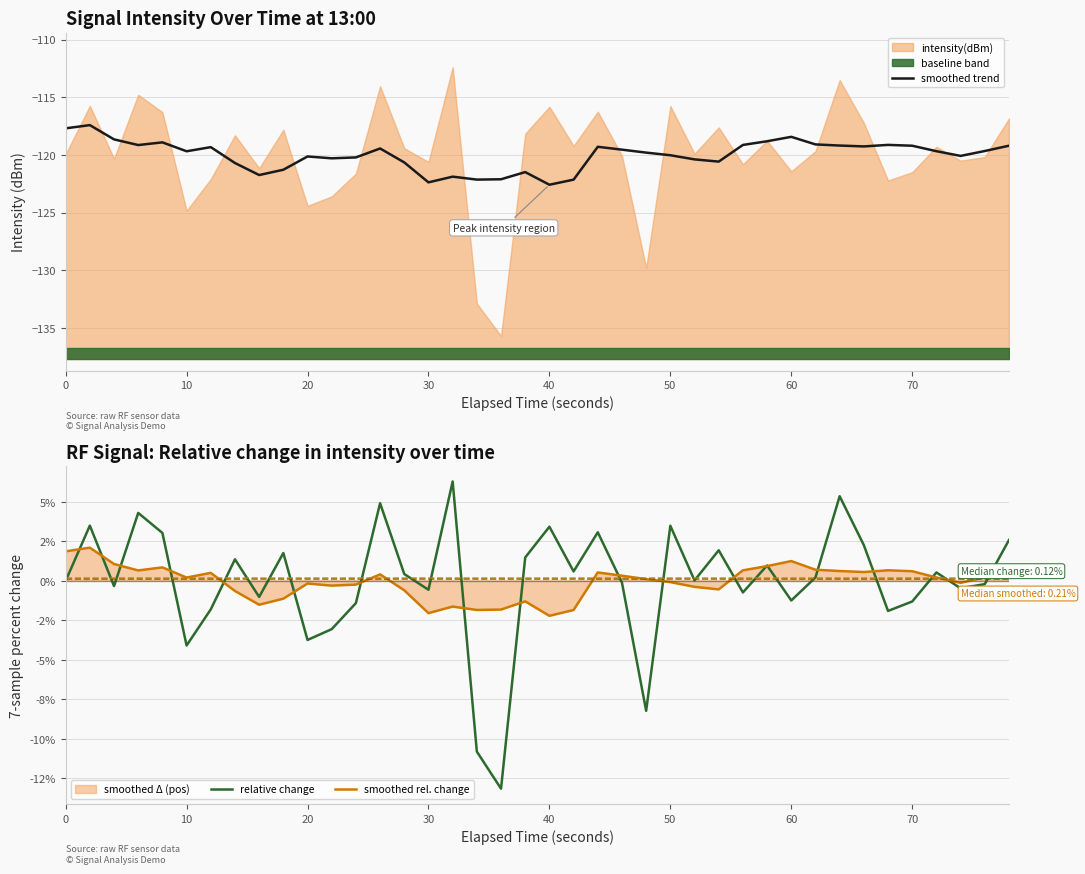

What is the approximate value of smoothed rel. change at 0?

1.9